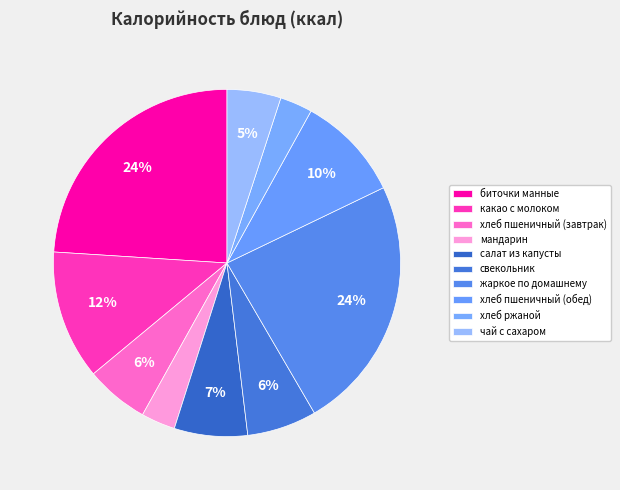

Is there a majority slice in this chart?

No